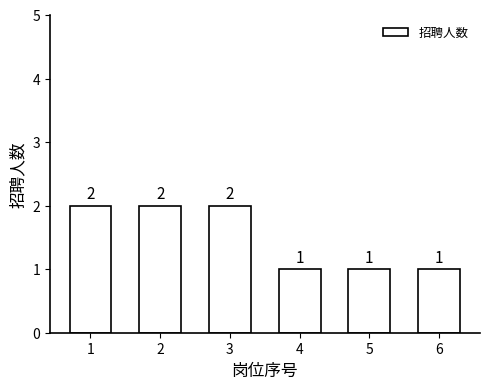

What is the ratio of the value at 2 to the value at 5?

2.0